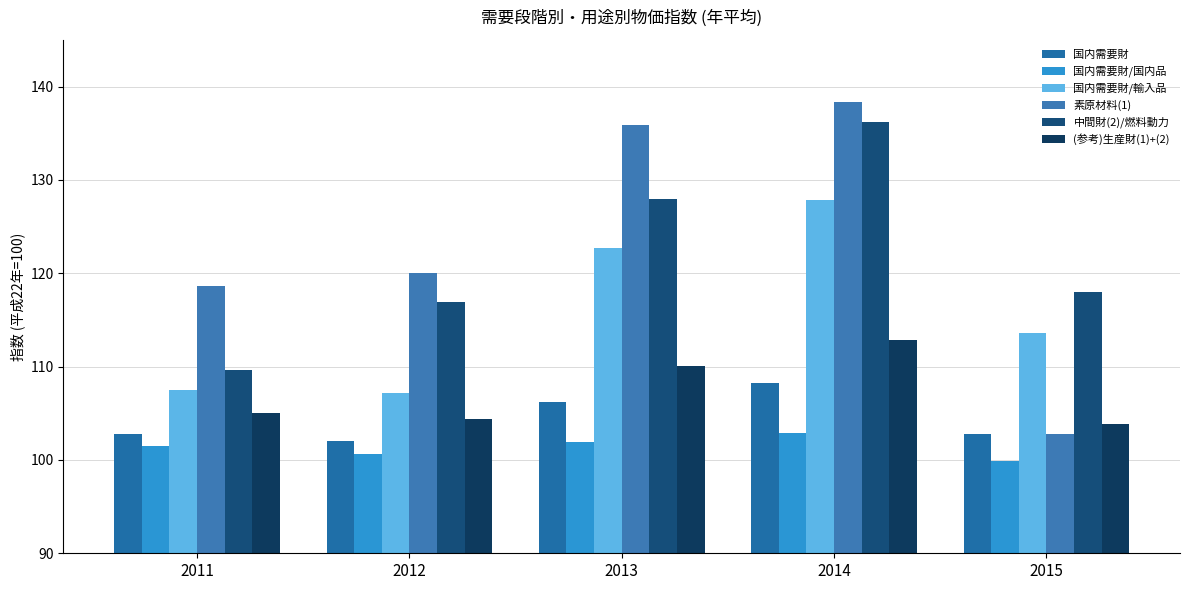

What are all the series names shown in the legend?

国内需要財, 国内需要財/国内品, 国内需要財/輸入品, 素原材料(1), 中間財(2)/燃料動力, (参考)生産財(1)+(2)